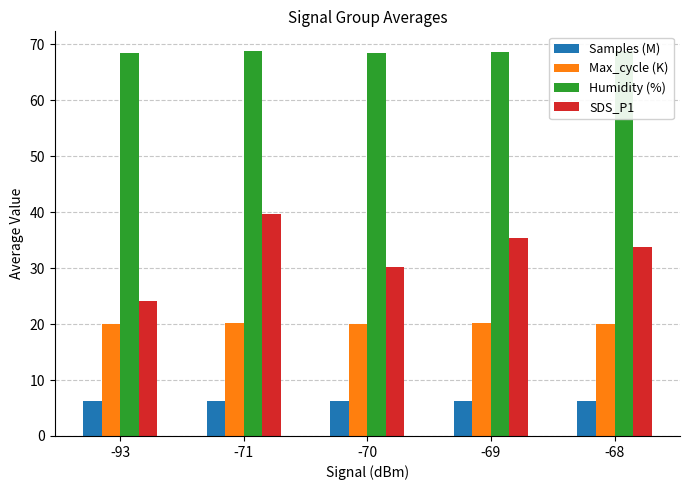

What is the sum of all Samples (M) values?

31.2